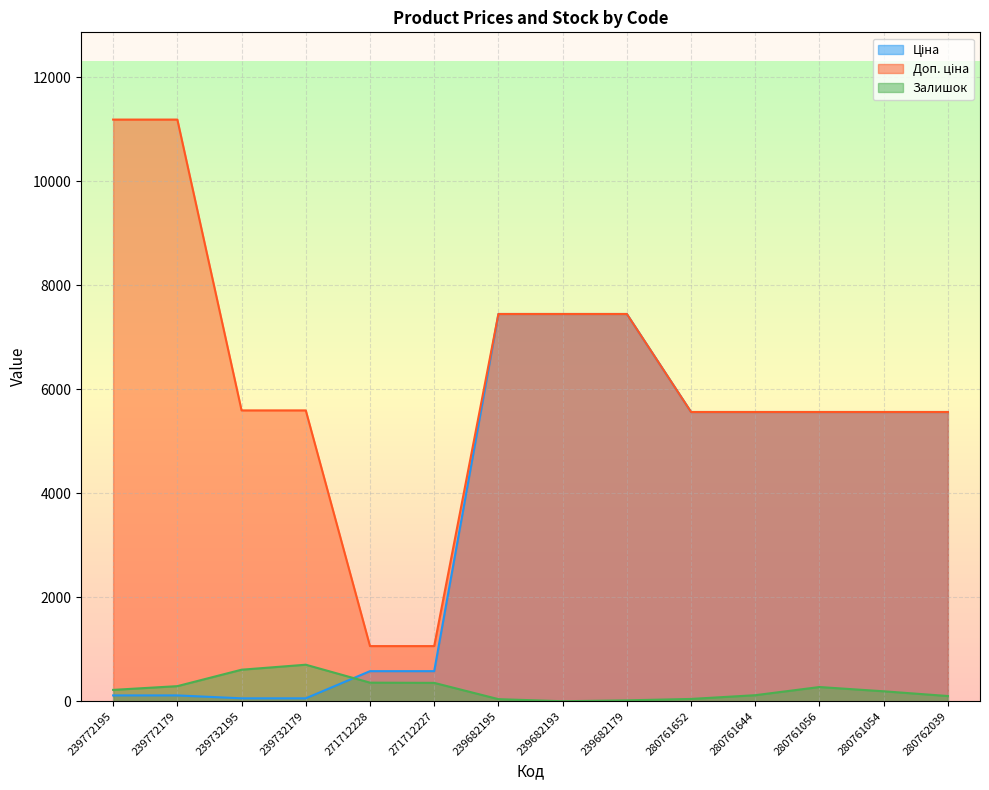

Does the chart display data point markers on the line(s)?

No